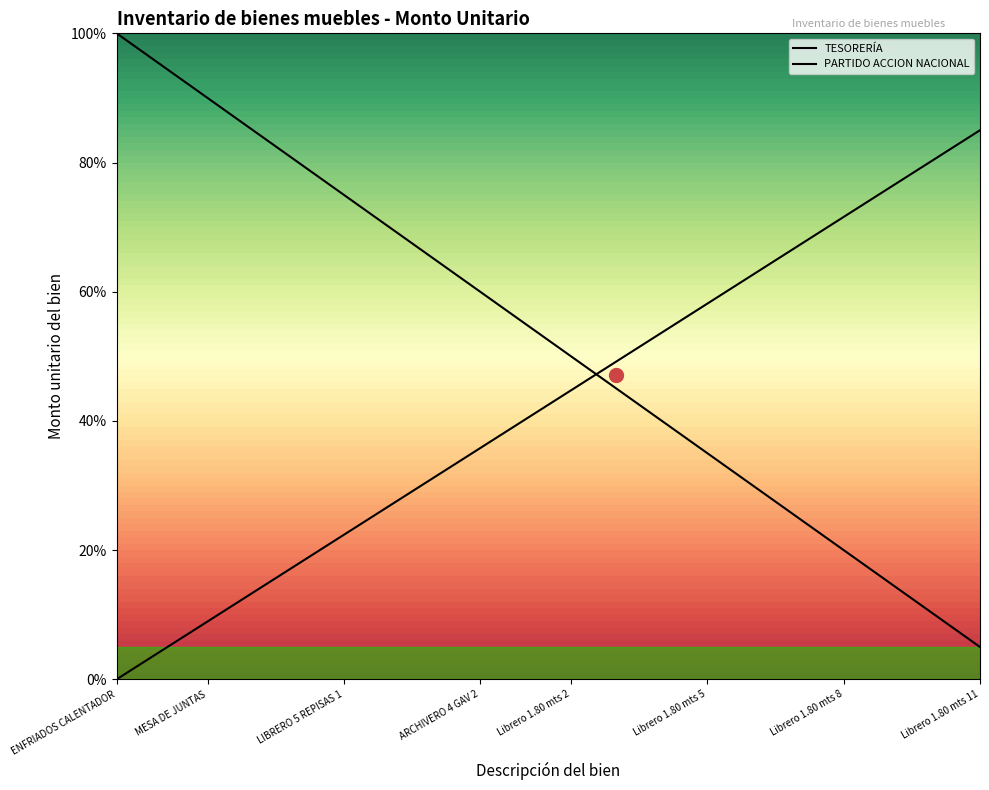

Reading right to left, list all the values displayed in this chart.

TESORERÍA: 5.0	10.0	15.0	20.0	25.0	30.0	35.0	40.0	45.0	50.0	55.0	60.0	65.0	70.0	75.0	80.0	85.0	90.0	95.0	100.0
PARTIDO ACCION NACIONAL: 85.0	80.5	76.1	71.6	67.1	62.6	58.2	53.7	49.2	44.7	40.3	35.8	31.3	26.8	22.4	17.9	13.4	8.9	4.5	0.0